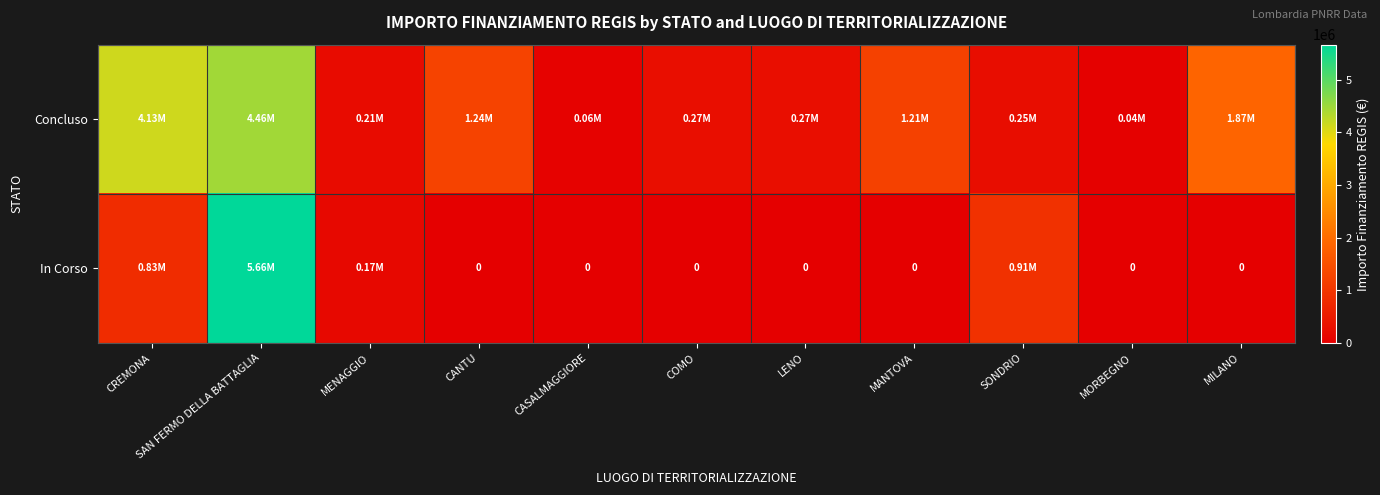

Which category has the lowest value across all series?

CANTU